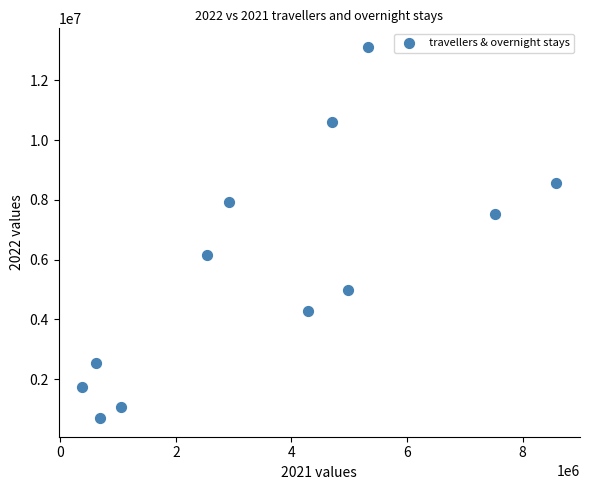

What is the range of Y values (max minus min)?

12428872